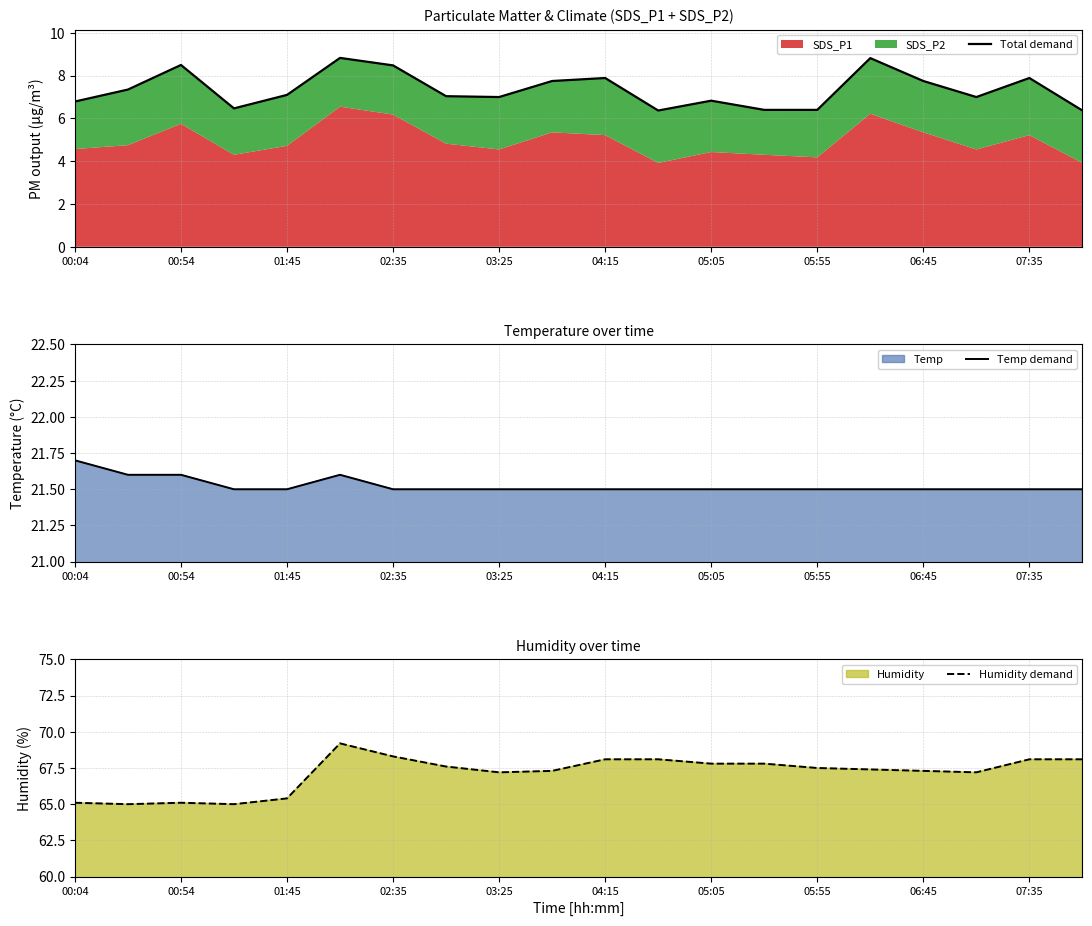

What is the highest value of the Temp demand series?

21.7